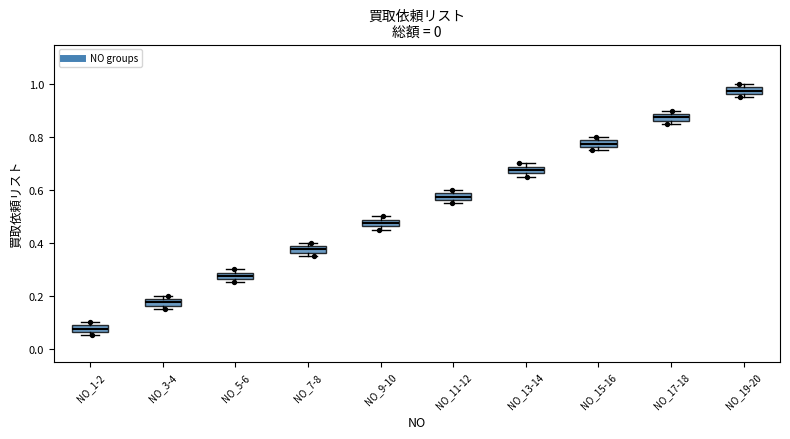

Which box has the highest median line?

NO_19-20